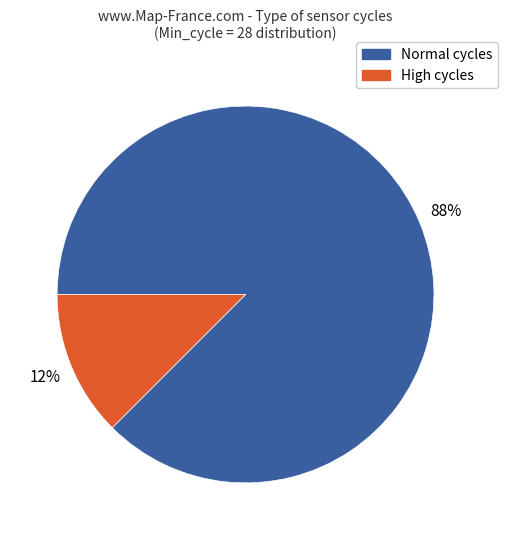

To the nearest percent, what percentage of the pie is High cycles?

12%